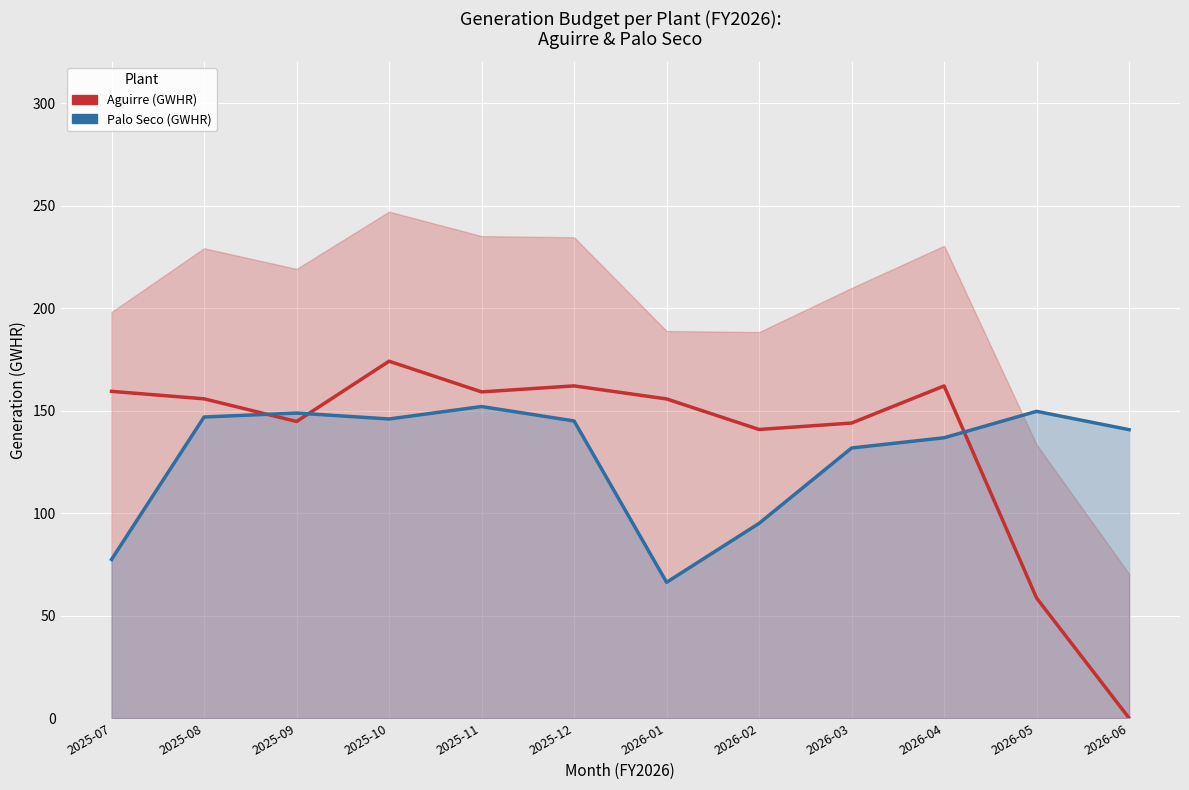

Is the value of Aguirre (GWHR) at 2026-06 greater than the value of Palo Seco (GWHR) at 2025-10?

No